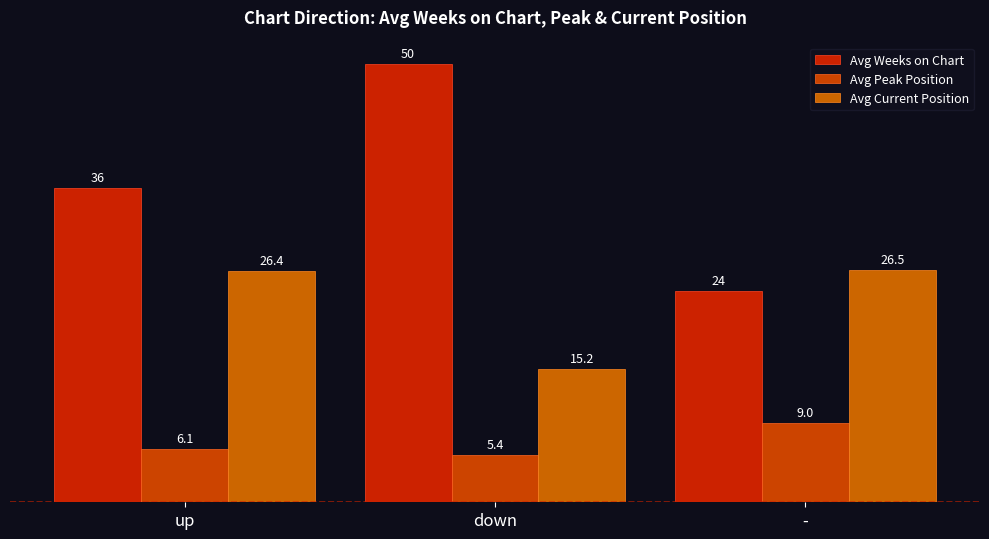

At which label does Avg Peak Position reach its minimum?

down